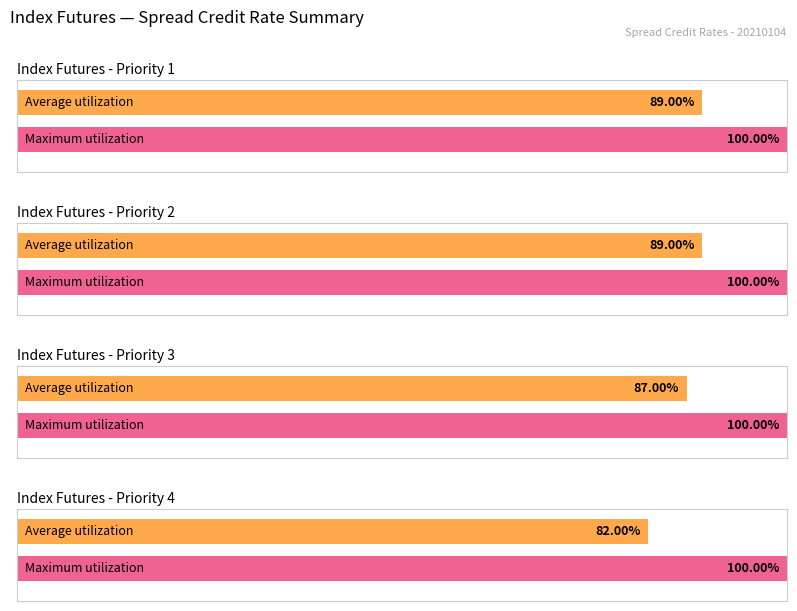

Between 5 and 1, which is larger?

1